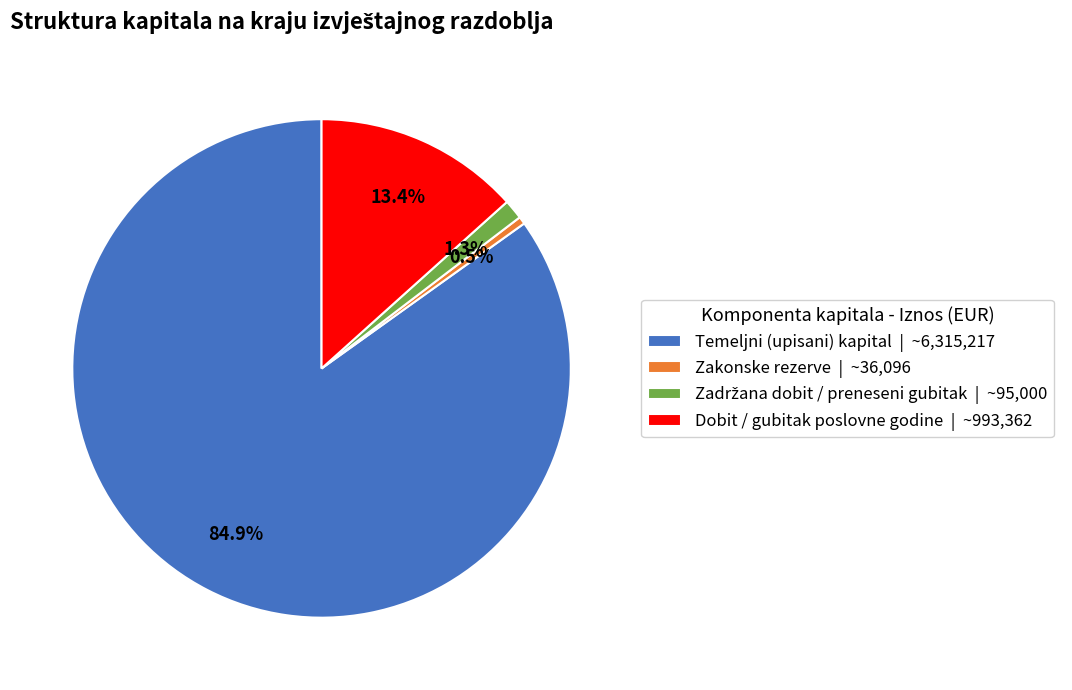

To the nearest percent, what is the average slice percentage?

25%